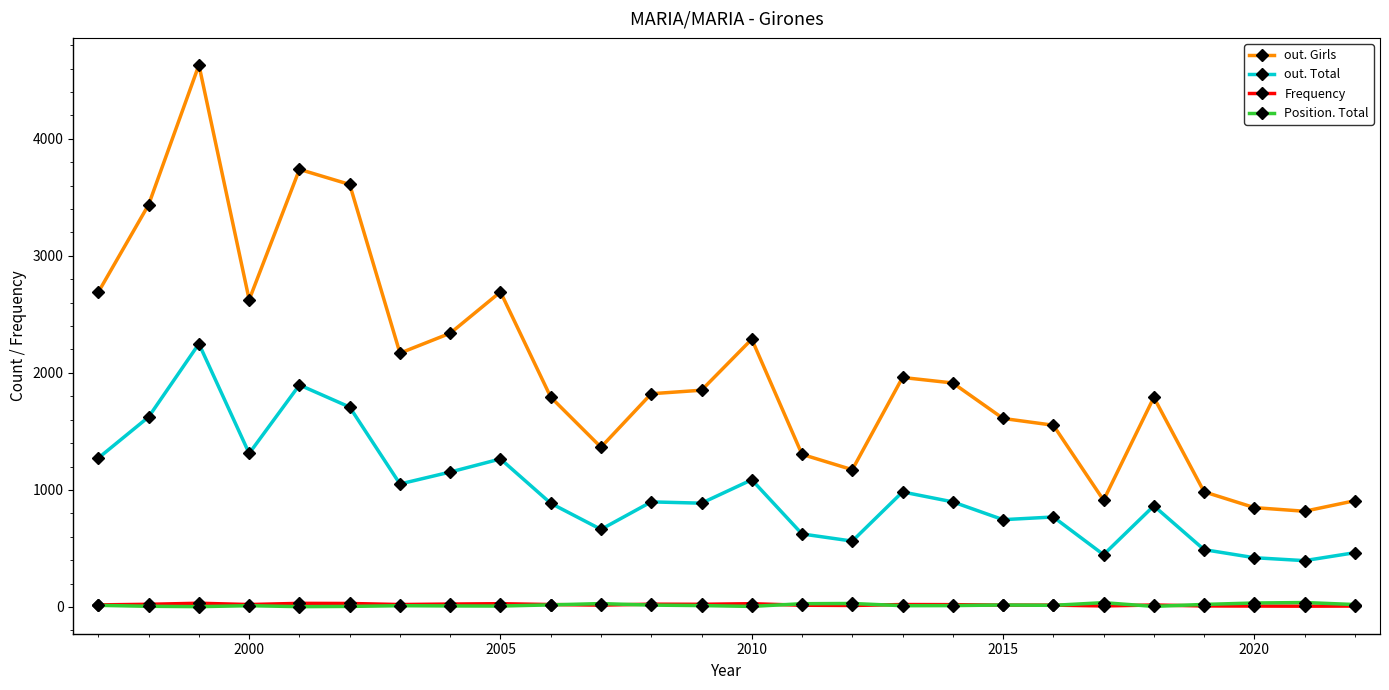

Which series has the largest total across all categories?

out. Girls